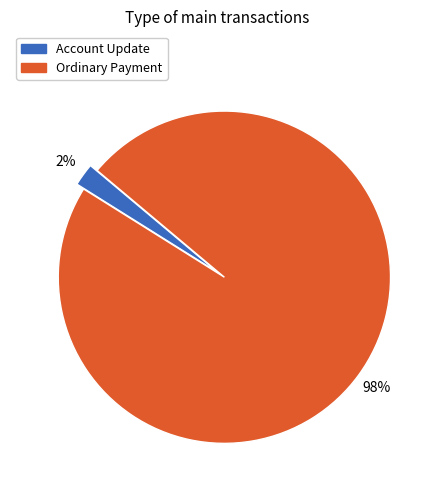

To the nearest percent, what percentage of the pie is Ordinary Payment?

98%